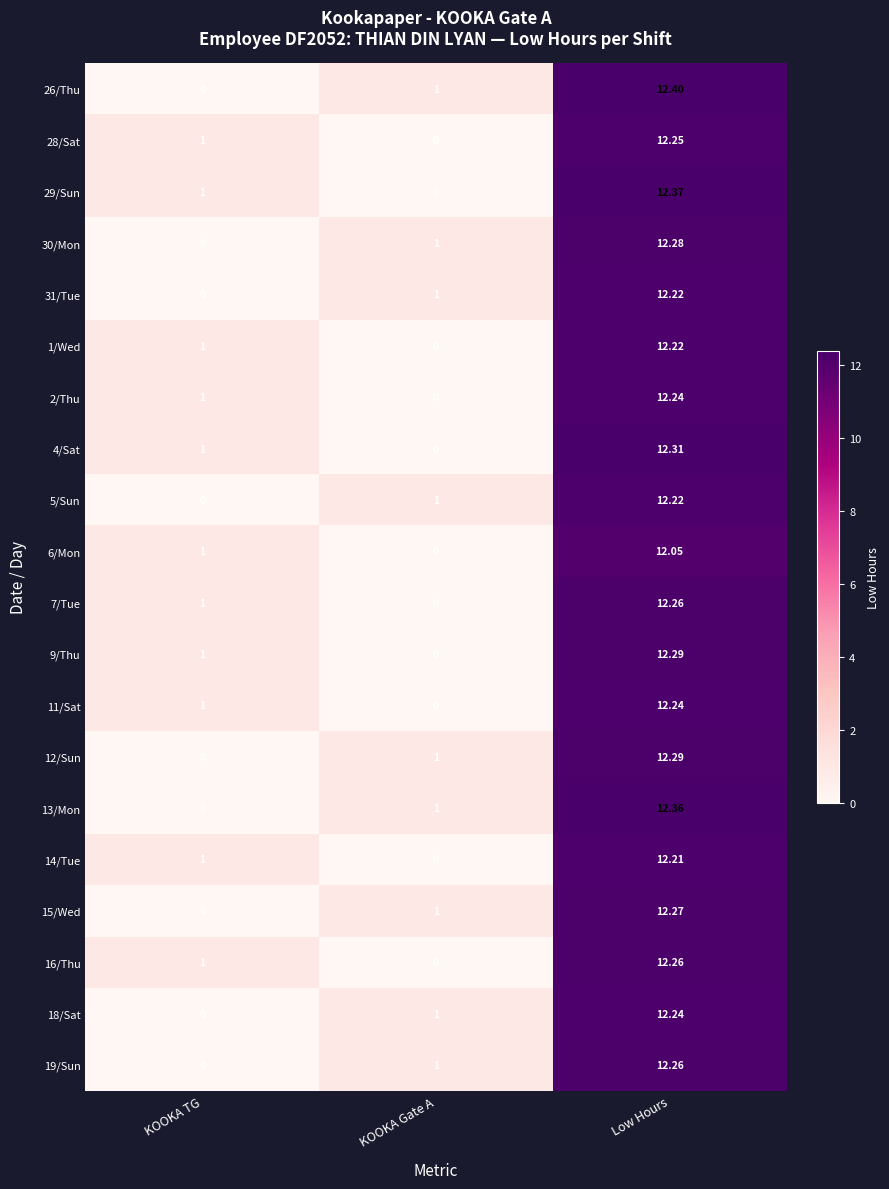

Which category has the highest value in the 9/Thu series?

Low Hours